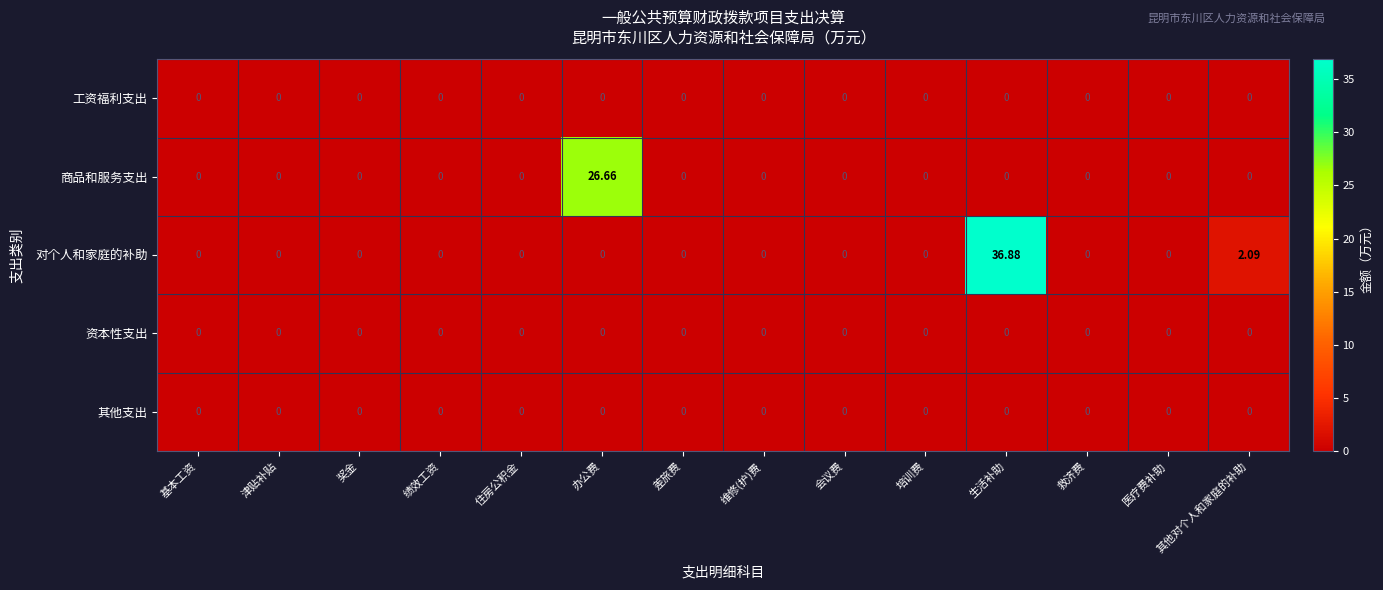

Which series has the largest total across all categories?

对个人和家庭的补助